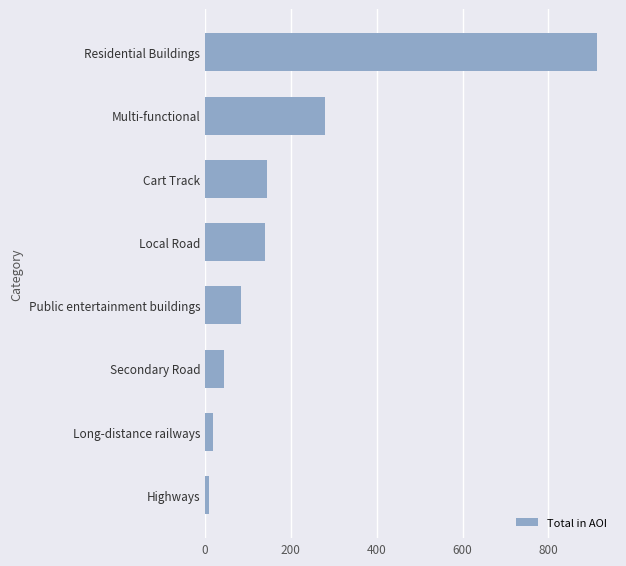

The value at Long-distance railways is 19.3. True or false?

True